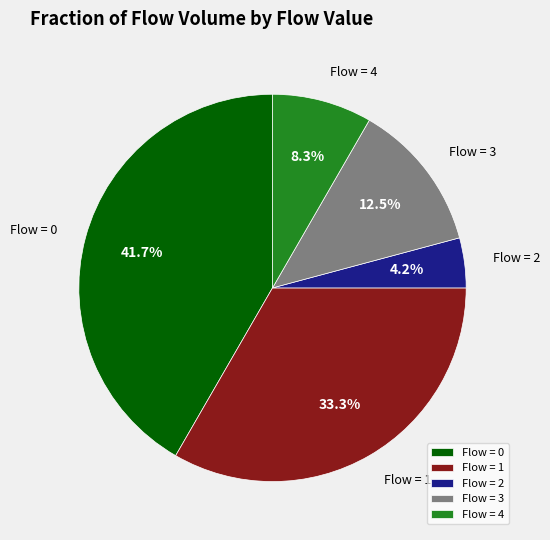

Which has a higher value, Flow = 0 or Flow = 3?

Flow = 0